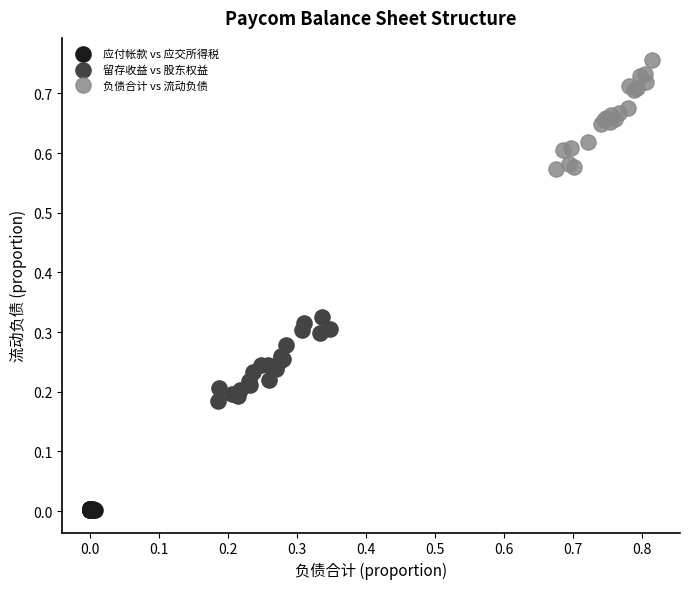

Which series reaches the maximum Y coordinate?

负债合计 vs 流动负债